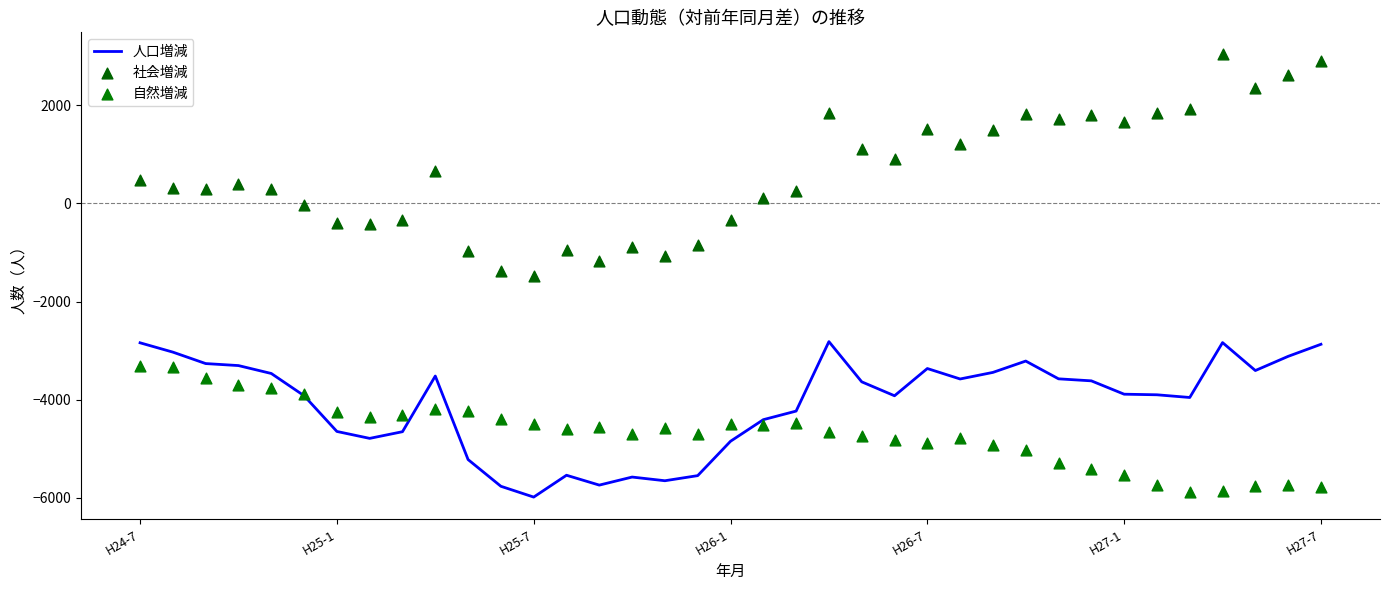

Which series reaches the minimum Y coordinate?

人口増減